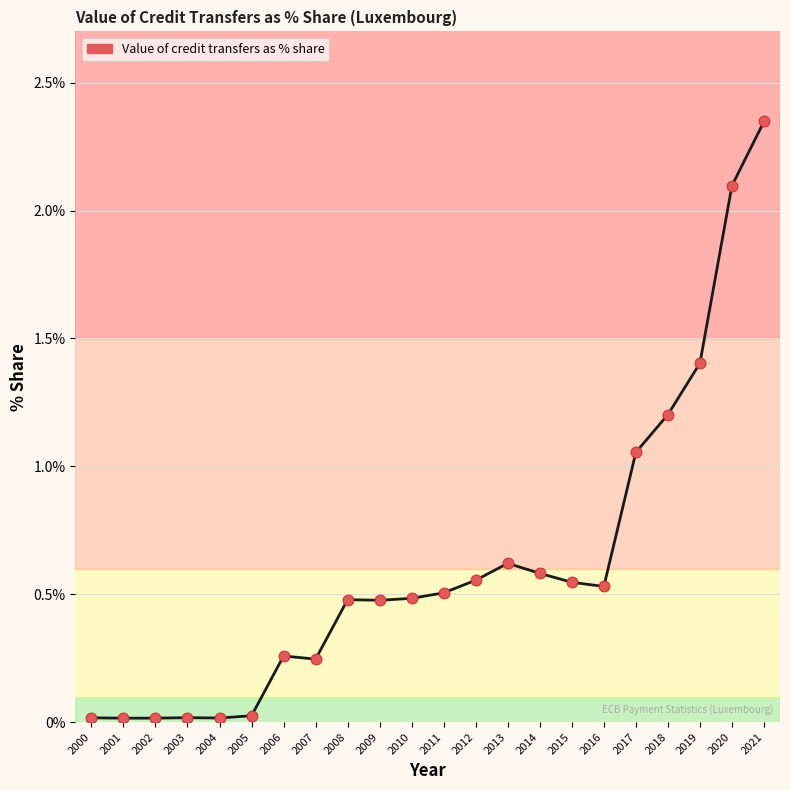

What is the change in value from 2005 to 2019?

+1.4